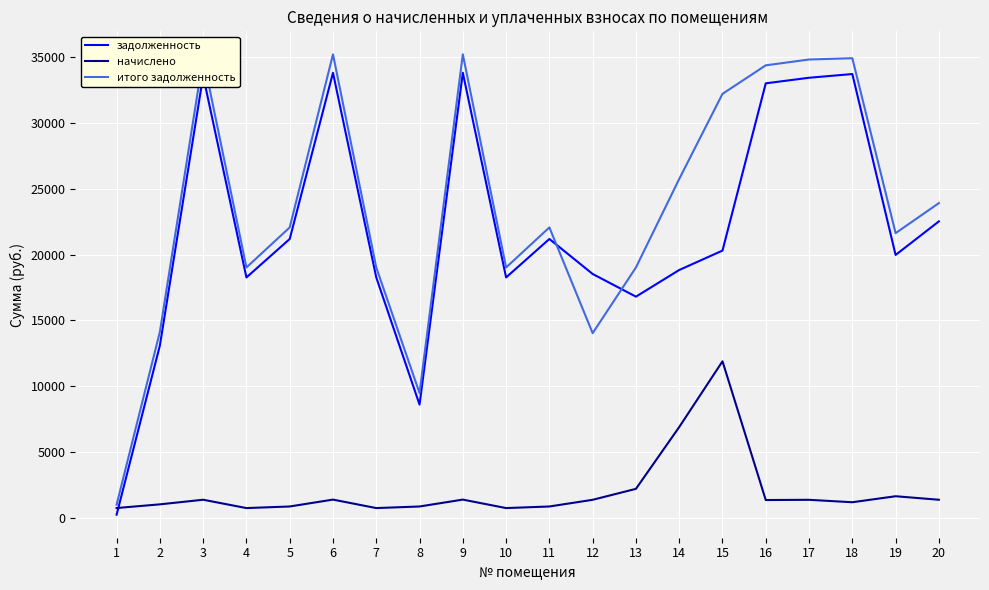

How many interior local peaks does the задолженность series have?

5